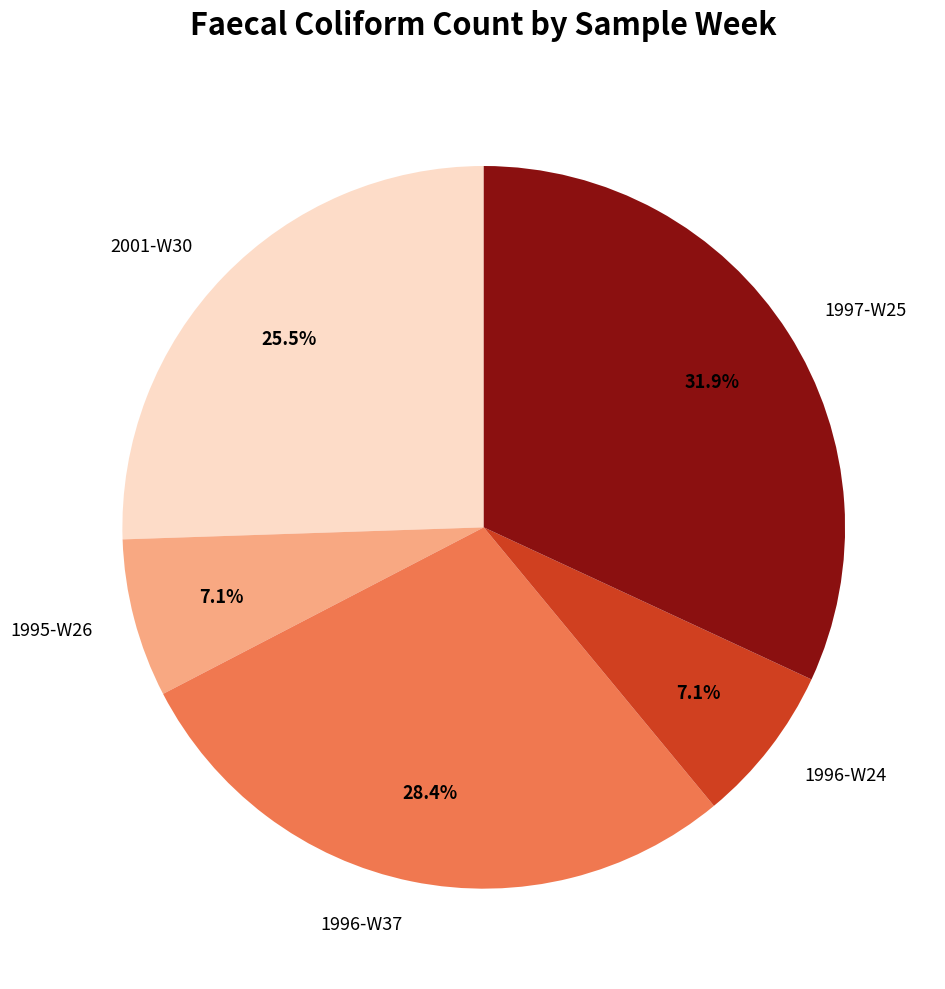

To the nearest percent, what is the difference between the largest and smallest slice percentages?

25%